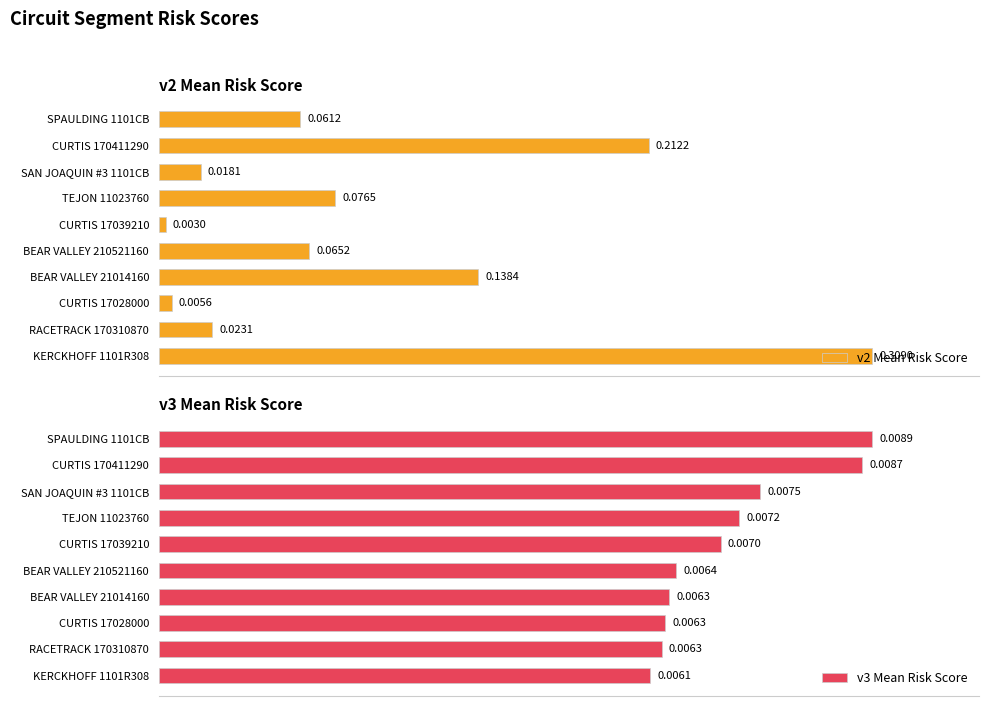

List the labels in order of v2 Mean Risk Score value, largest first.

KERCKHOFF 1101R308, CURTIS 170411290, BEAR VALLEY 21014160, TEJON 11023760, BEAR VALLEY 210521160, SPAULDING 1101CB, RACETRACK 170310870, SAN JOAQUIN #3 1101CB, CURTIS 17028000, CURTIS 17039210